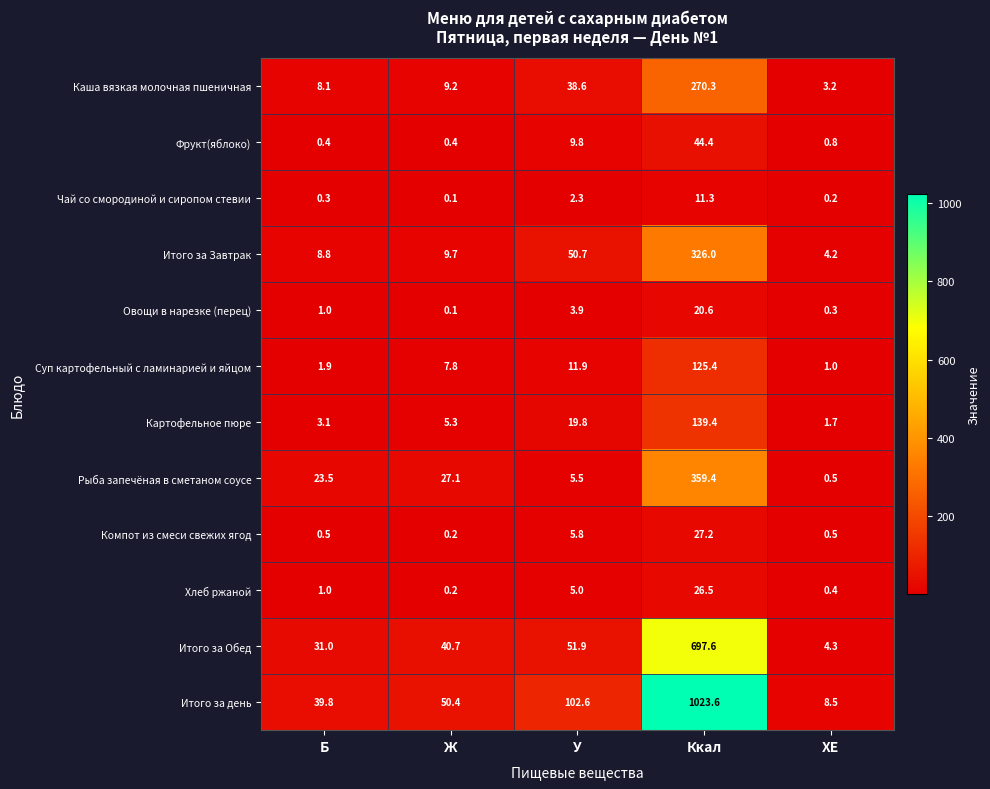

What is the difference between the maximum and second lowest values in the Итого за Обед series?

666.6